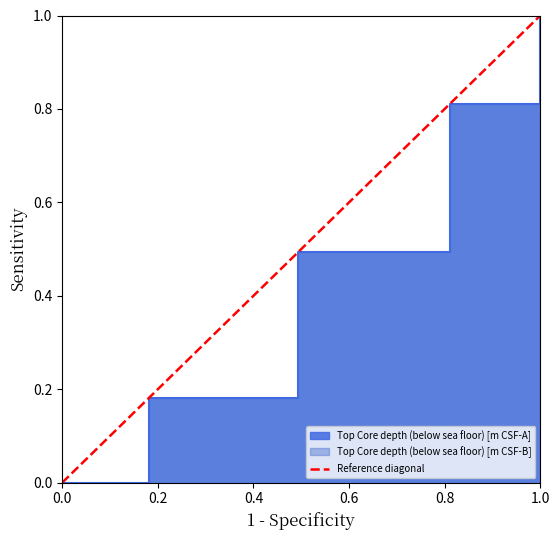

Does the chart have visible grid lines?

No